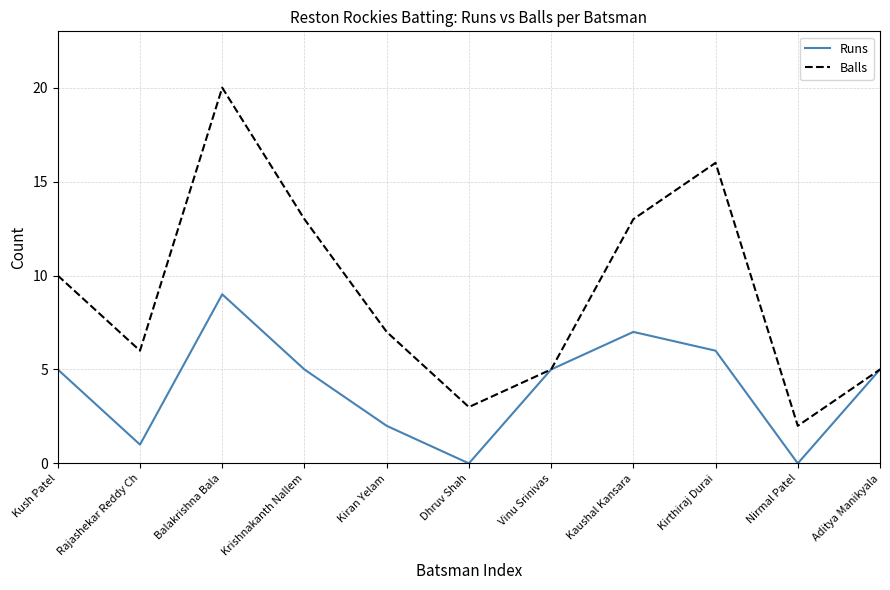

What is the difference between the highest and lowest values at Kaushal Kansara?

6